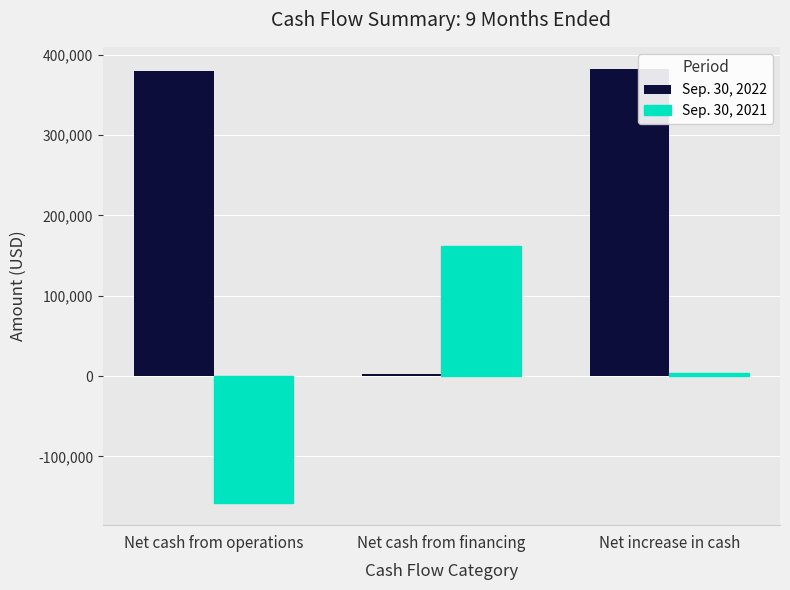

At which label is Sep. 30, 2022 closest to 192683?

Net cash from operations